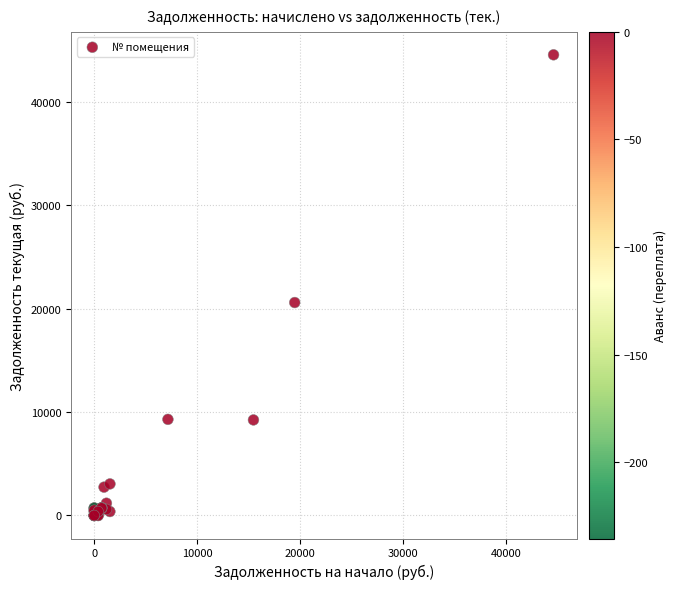

What Y value in the scatter plot is closest to 22282?

20599.9